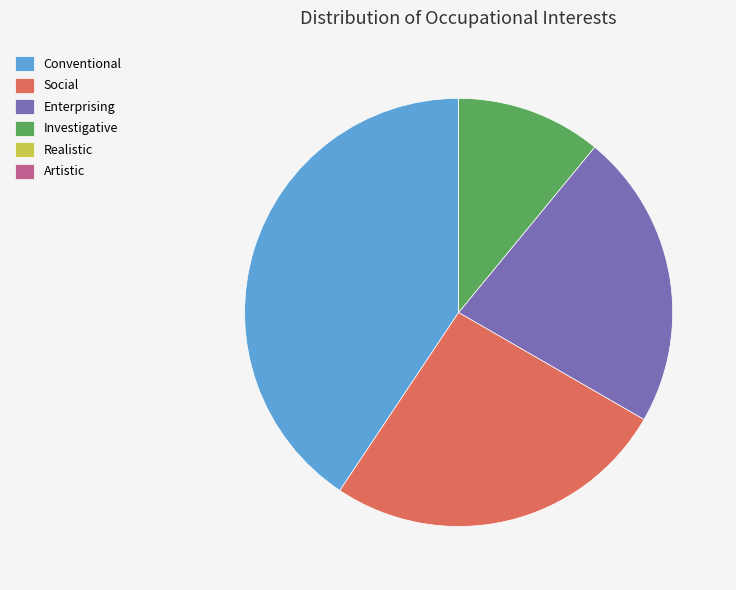

What is the ratio of the value at Investigative to the value at Conventional?

0.3